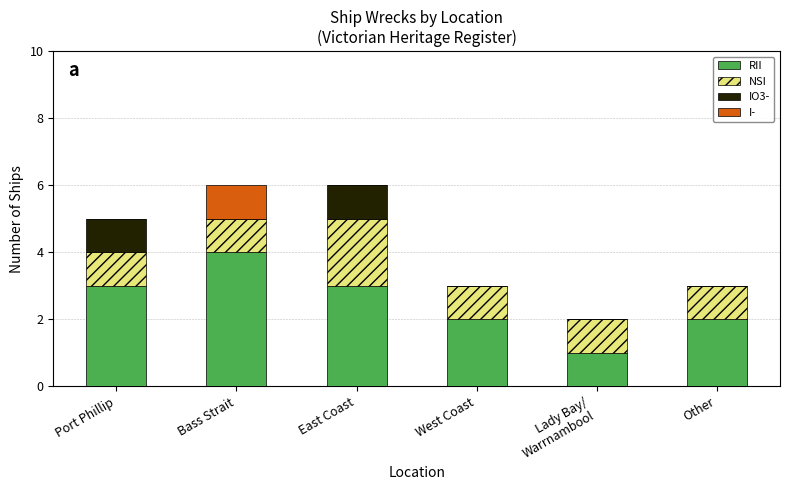

True or false: RII has a value of 4 at Bass Strait.

True